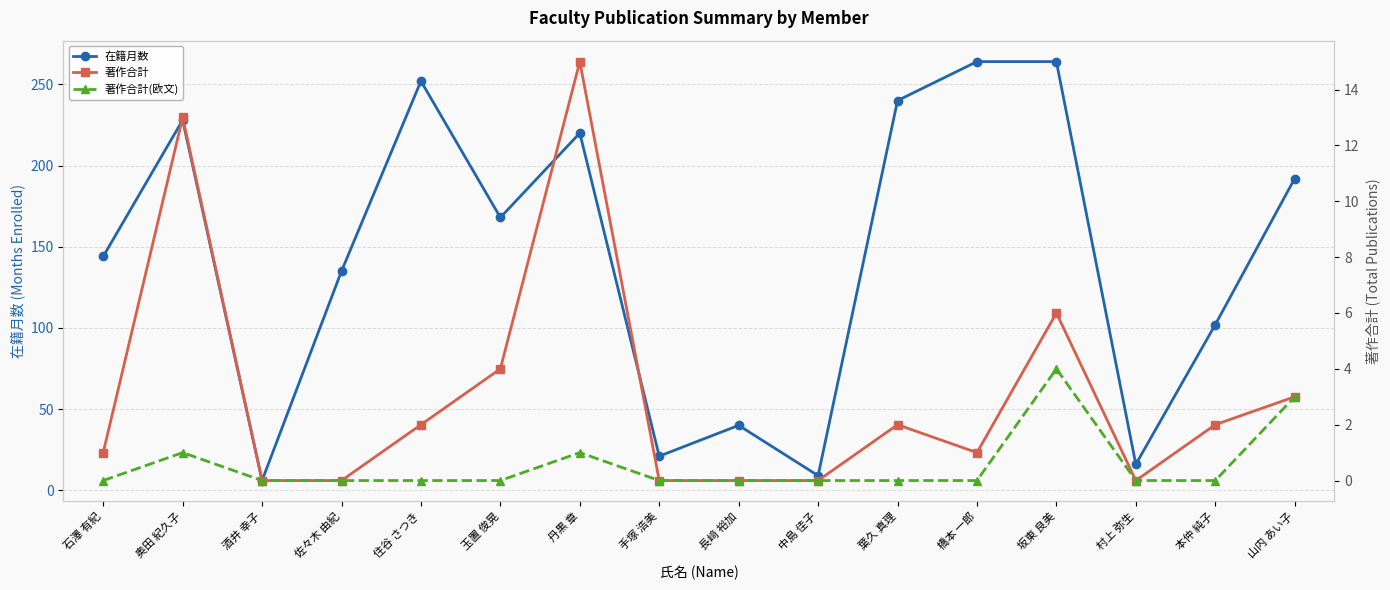

Count the number of data series in this chart.

3